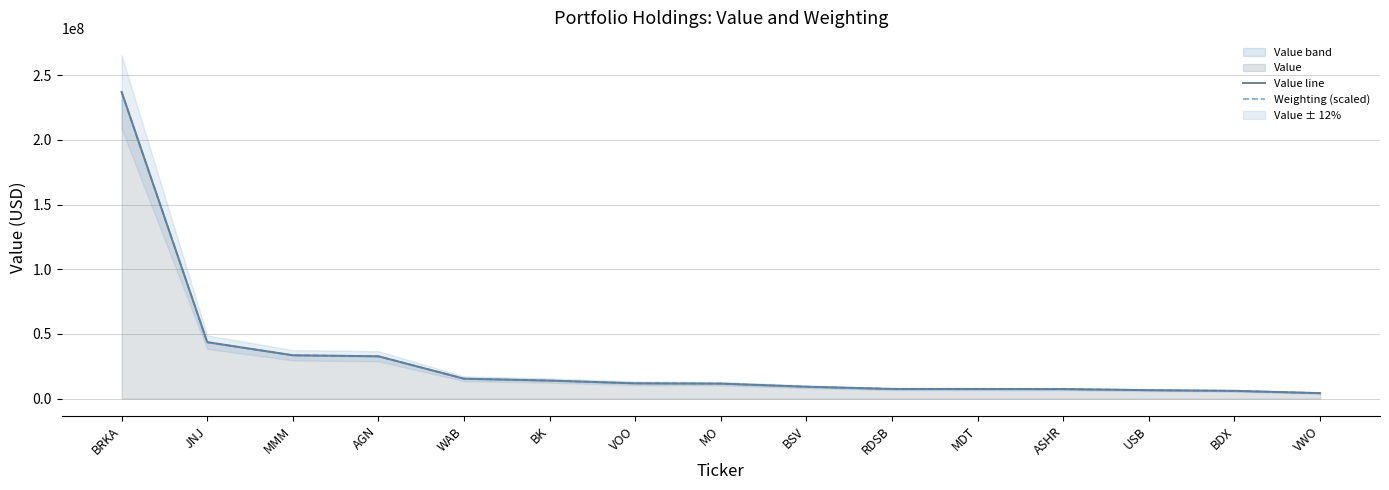

What is the lowest value of the Value line series?

4279000.0